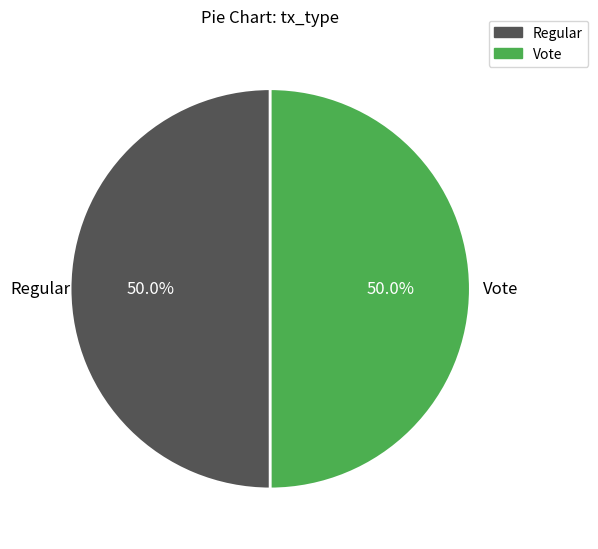

Approximately how many times larger is the value at Regular compared to Vote?

1.0